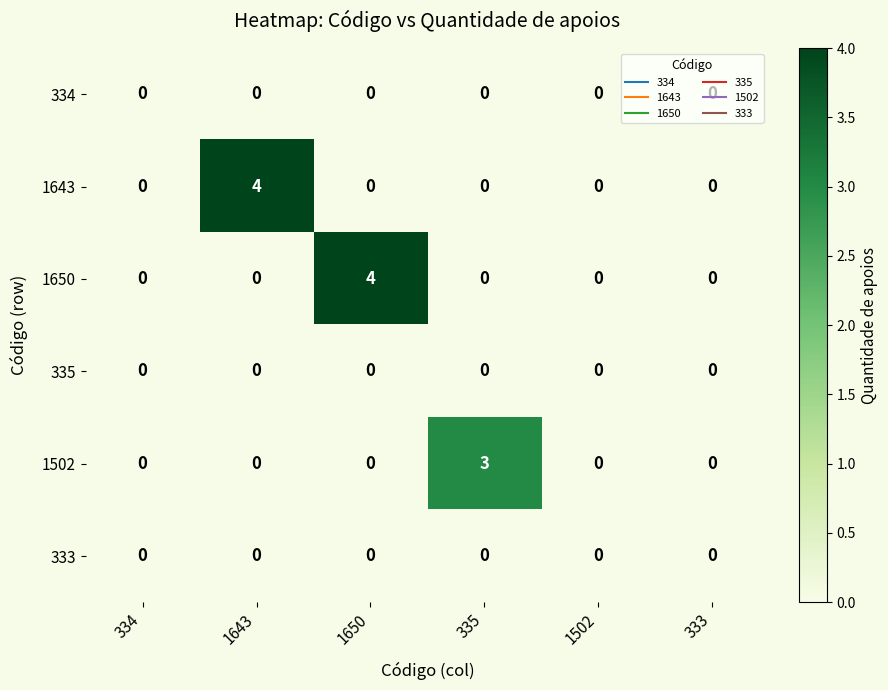

Which series changed the most between 1643 and 333?

1643